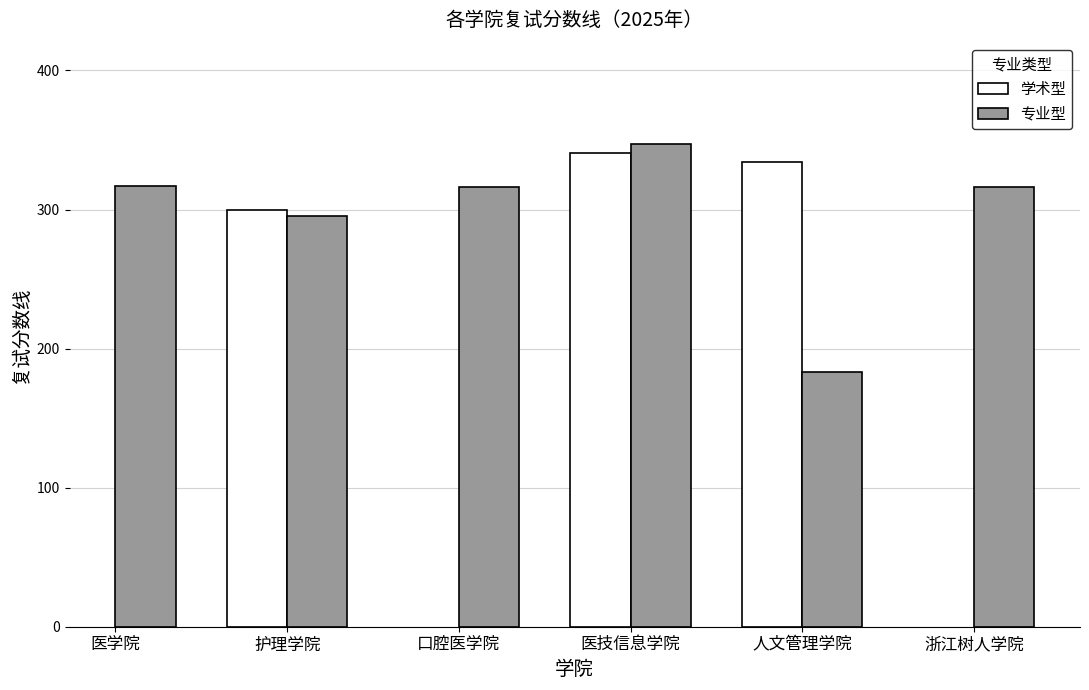

At 人文管理学院, list the series in order from smallest to largest.

专业型, 学术型